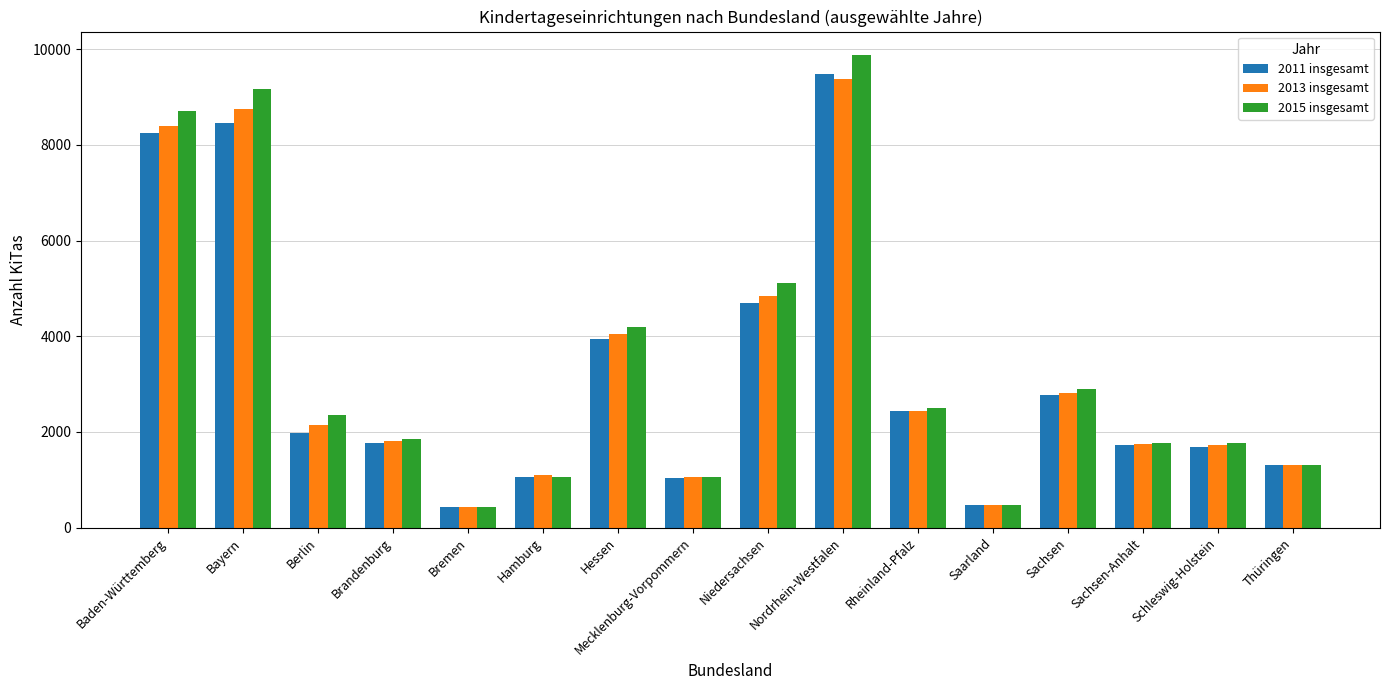

Which series has the widest spread of values?

2015 insgesamt